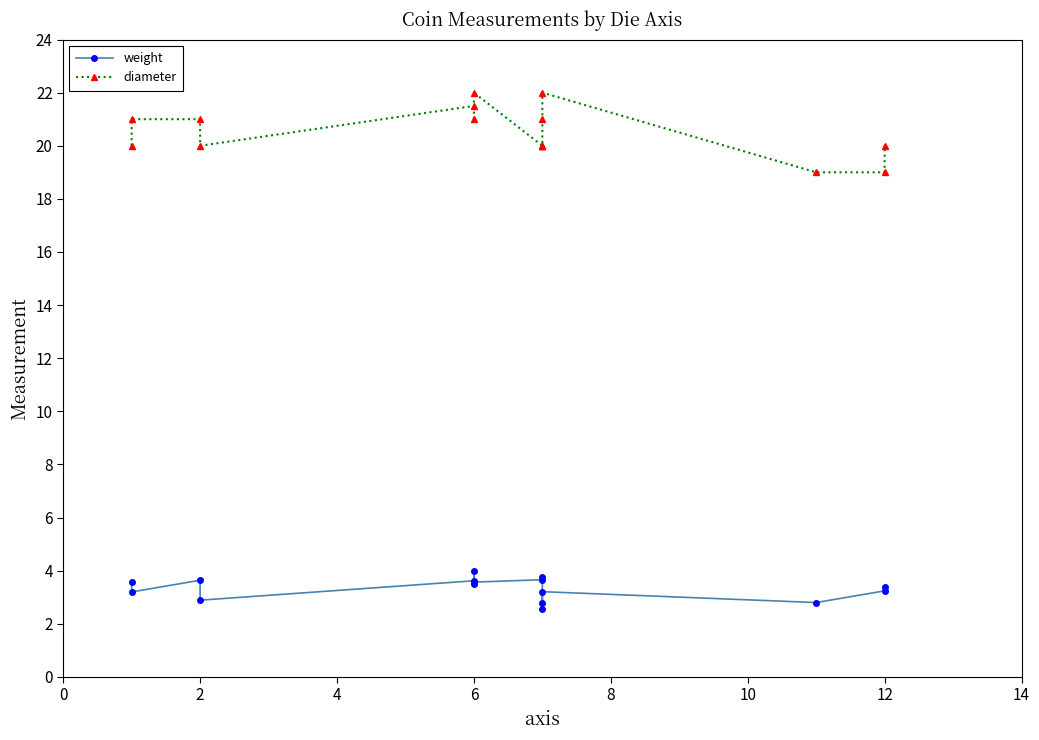

True or false: weight and diameter cross at least once.

False